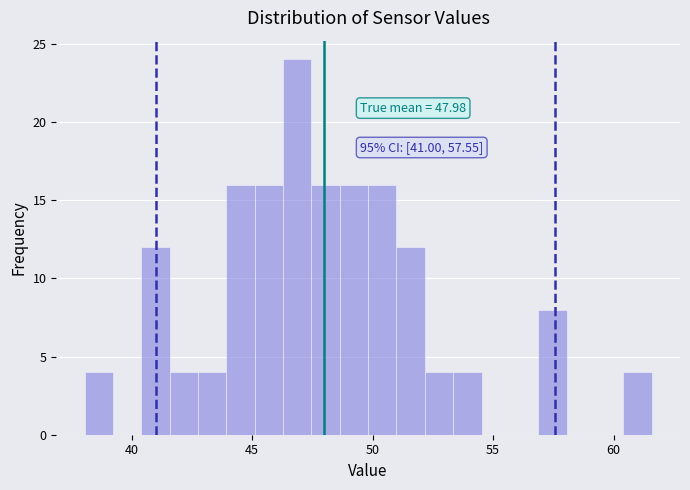

Read against the x-axis, roughly where is the centre of the tallest bar?

47.0